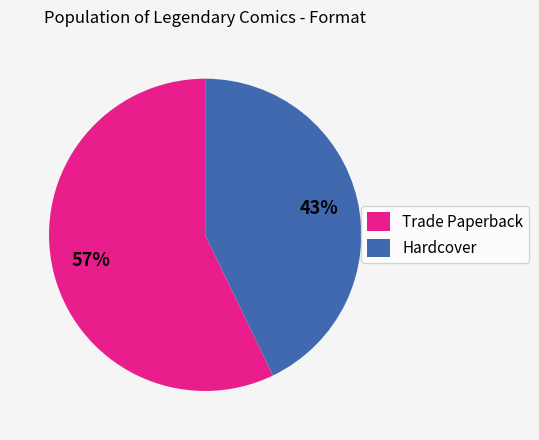

What is the ratio of the value at Trade Paperback to the value at Hardcover?

1.3